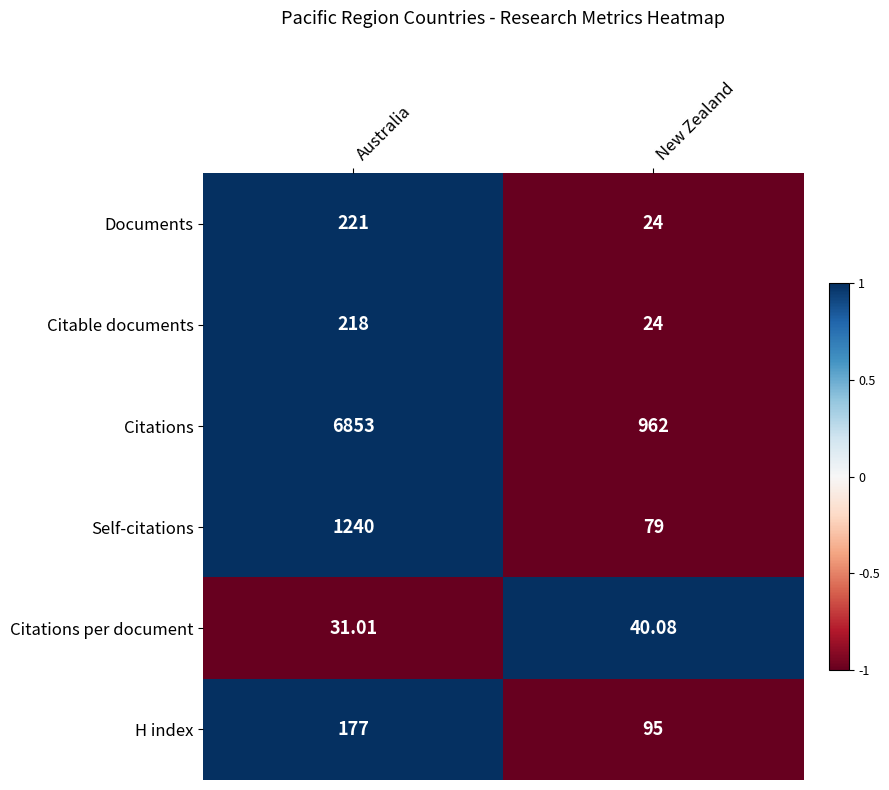

At which label does Citations per document first exceed 40?

New Zealand